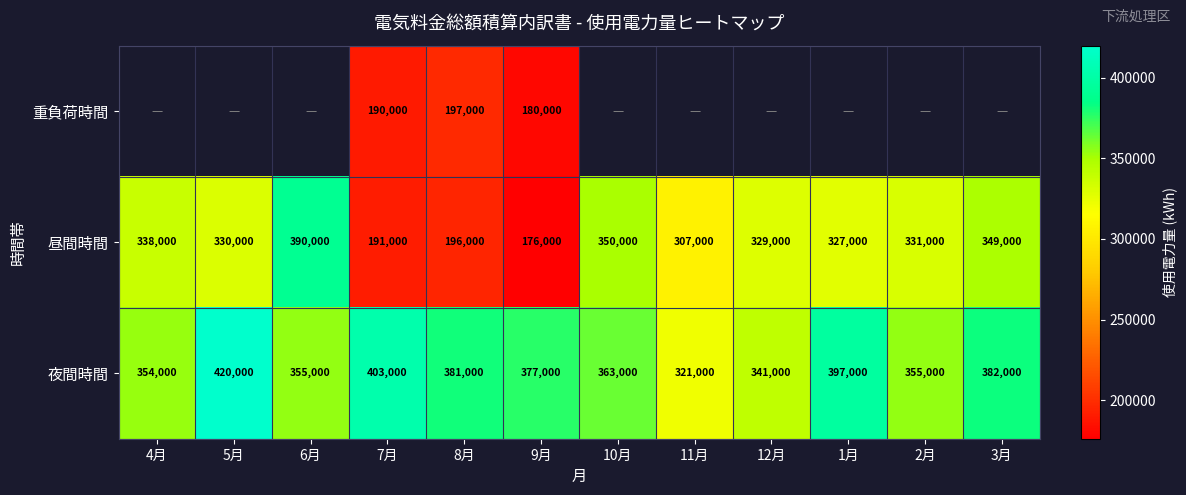

Is the value of 夜間時間 at 11月 greater than the value of 昼間時間 at 2月?

No